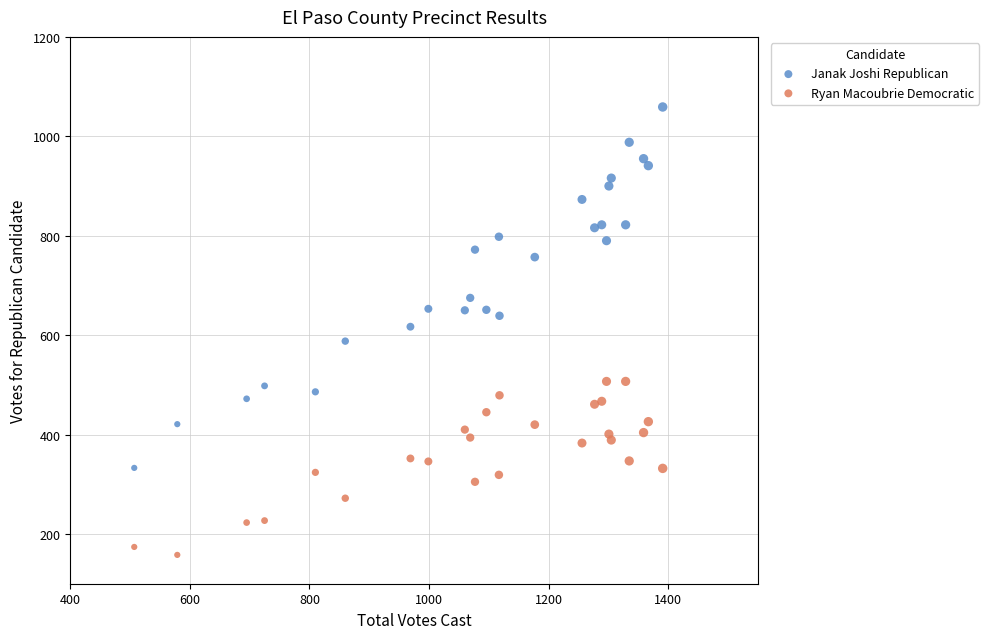

Which series contains the highest Y value?

Janak Joshi Republican